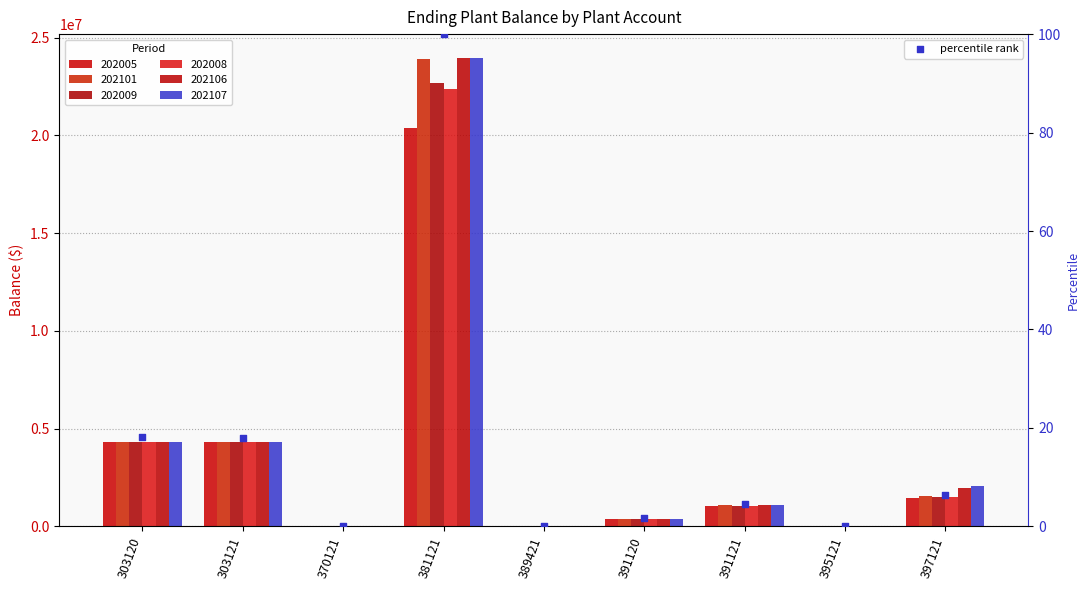

Which has a higher value, 391120 or 303120?

303120